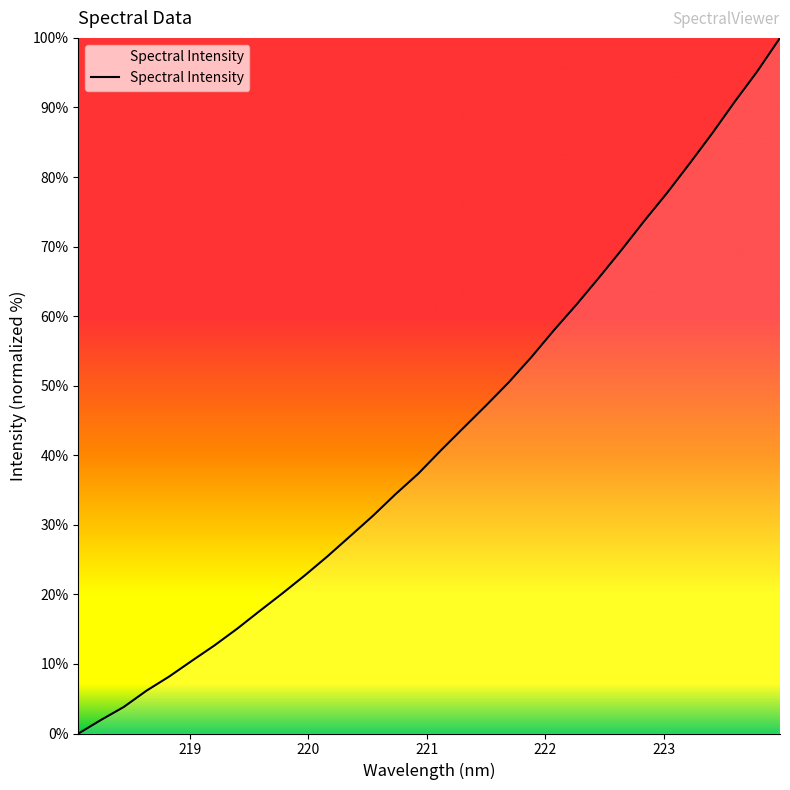

What is the difference between the maximum and minimum values?

100.0